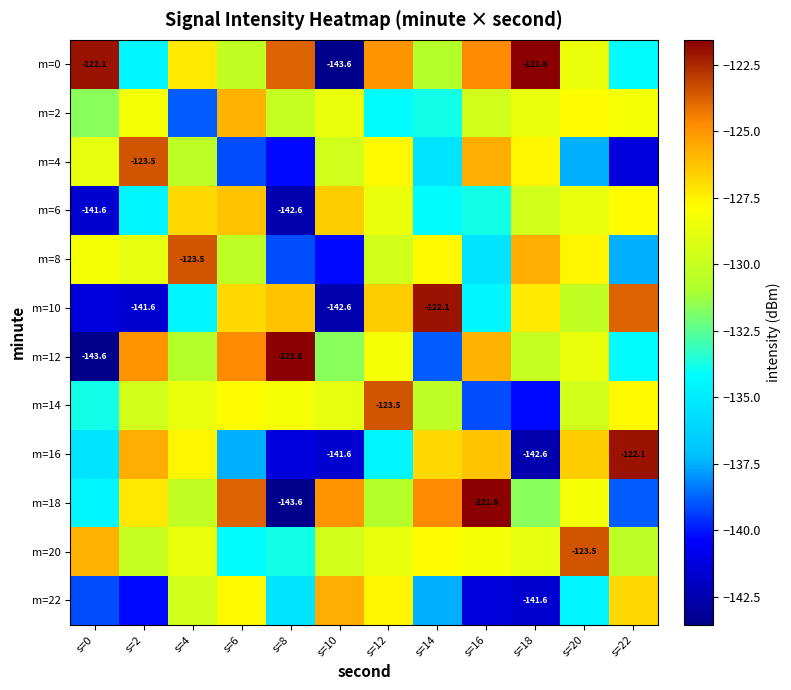

Is the value of m=10 at s=6 greater than the value of m=0 at s=14?

Yes